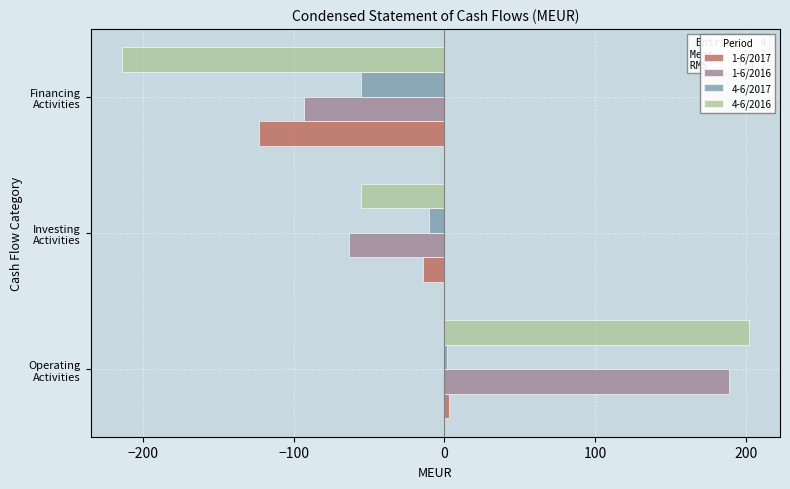

How many values in the 1-6/2016 series are below -63?

1